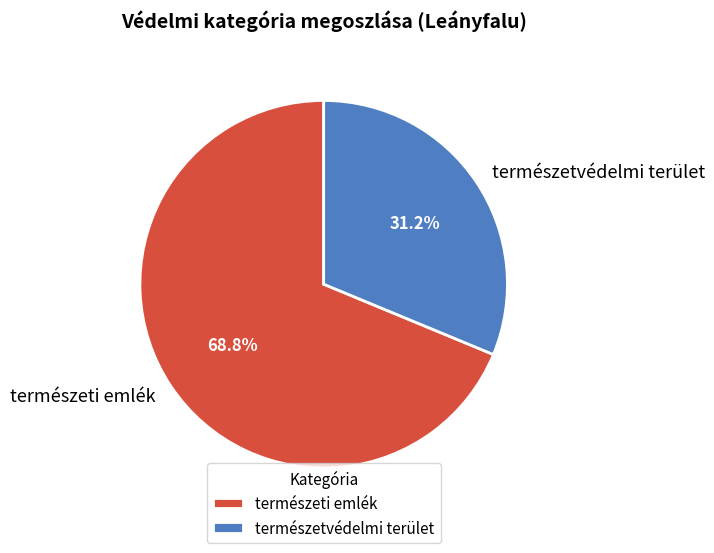

How many slices are in this pie chart?

2